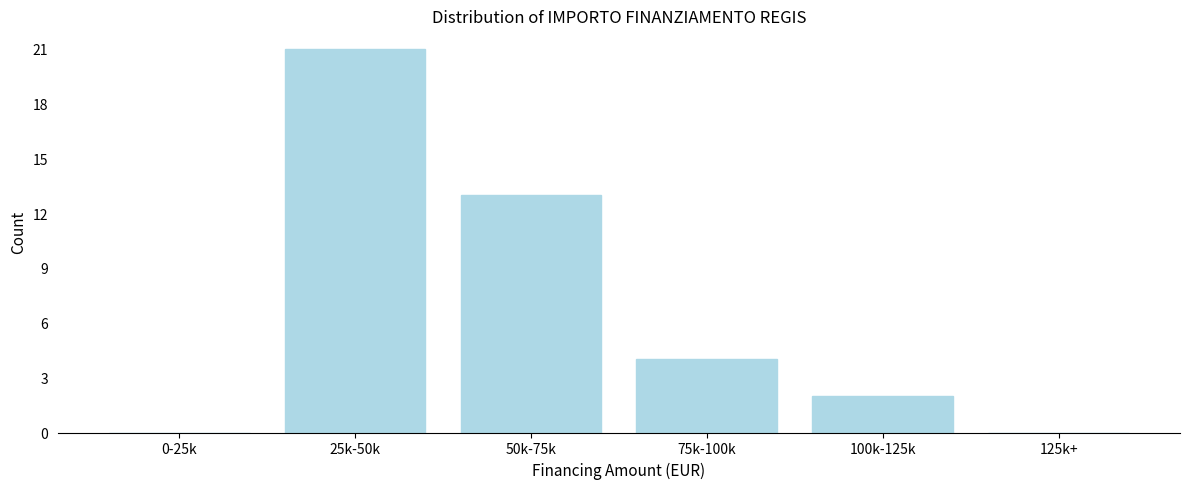

Reading right to left, extract all data points from this chart.

125k+=0	100k-125k=2	75k-100k=4	50k-75k=13	25k-50k=21	0-25k=0